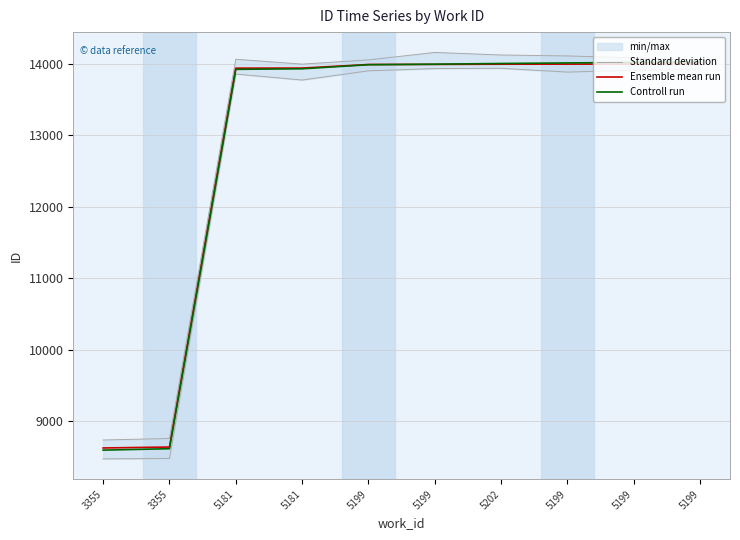

At which category is the sum across all series the highest?

5199